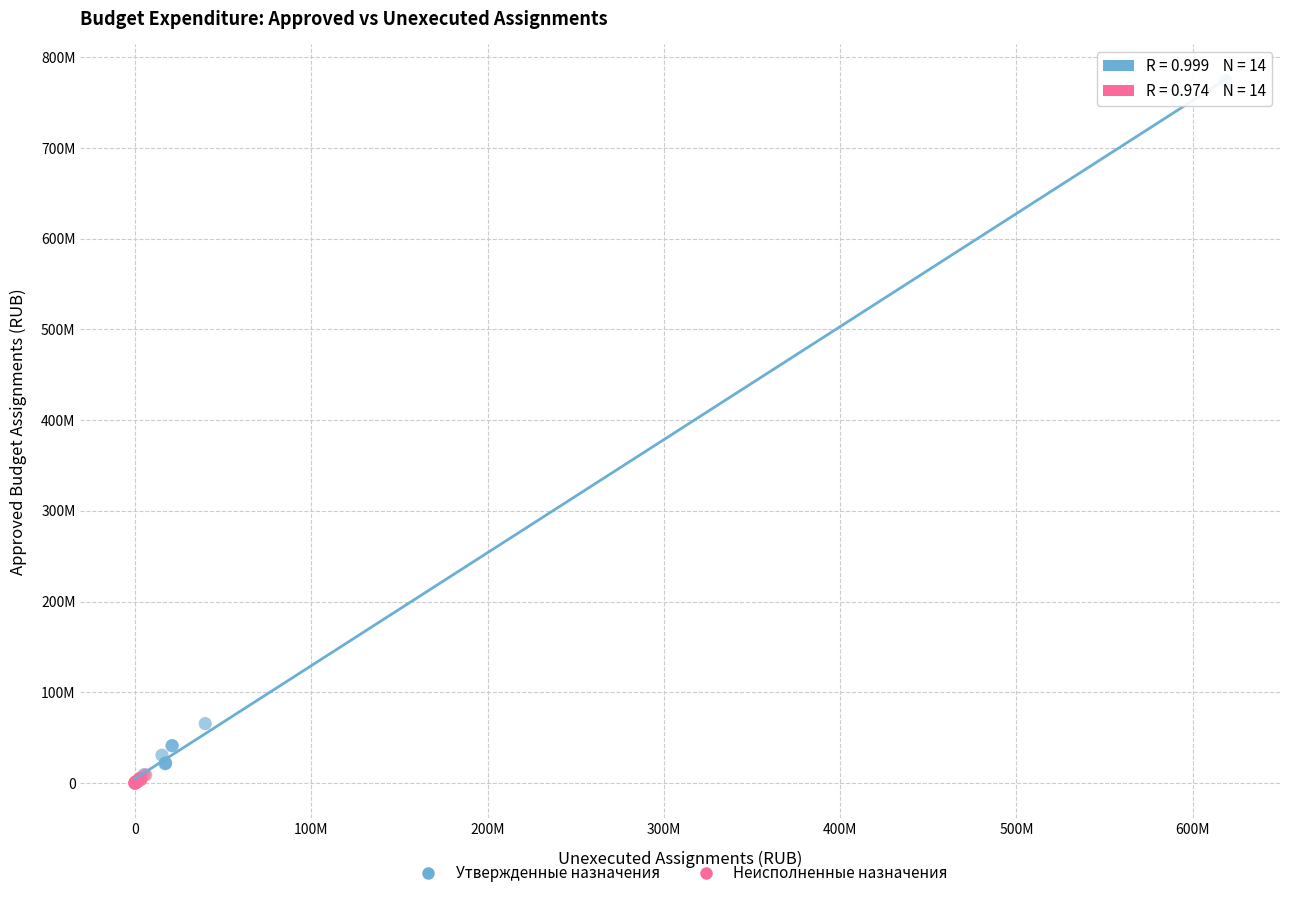

Which series reaches the maximum Y coordinate?

Утвержденные назначения